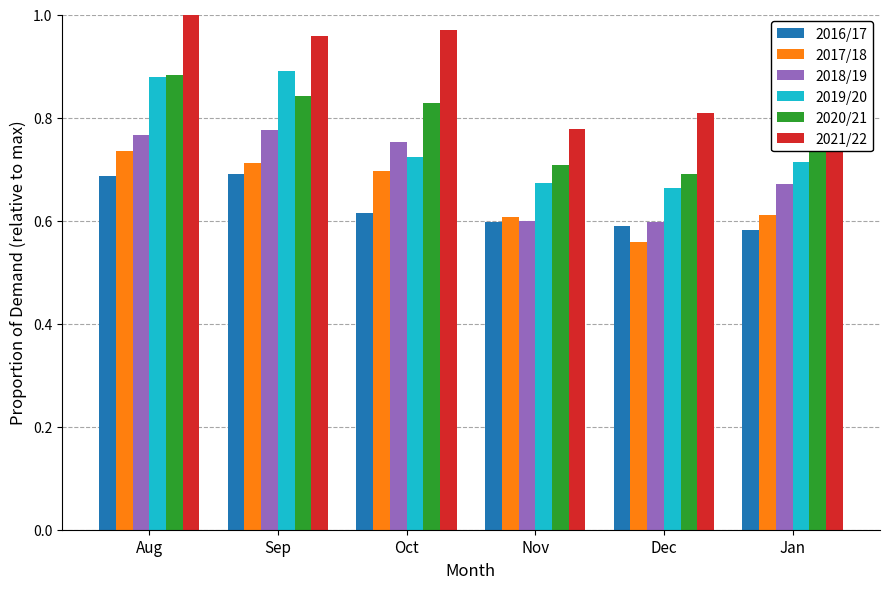

What is the difference between the highest and lowest values at Aug?

0.3